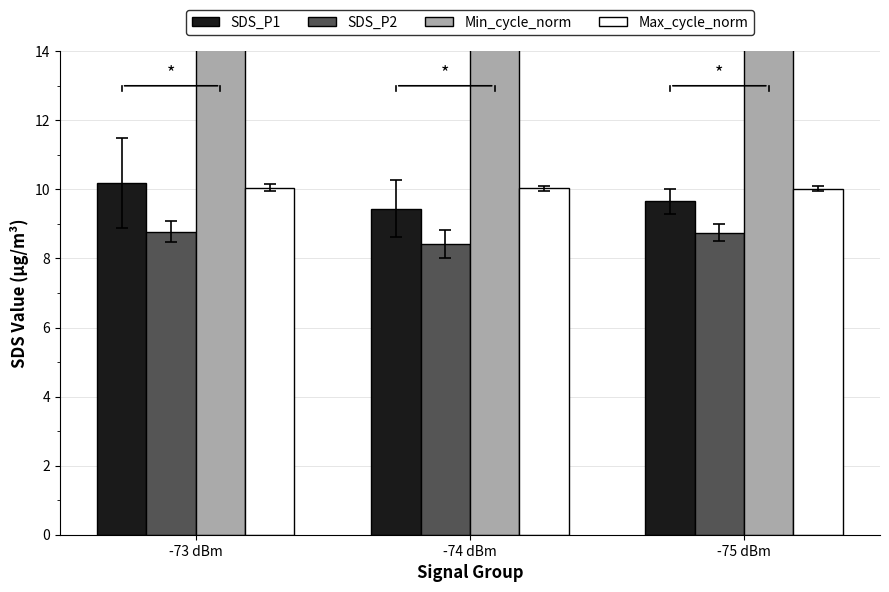

What are all the series names shown in the legend?

SDS_P1, SDS_P2, Min_cycle_norm, Max_cycle_norm